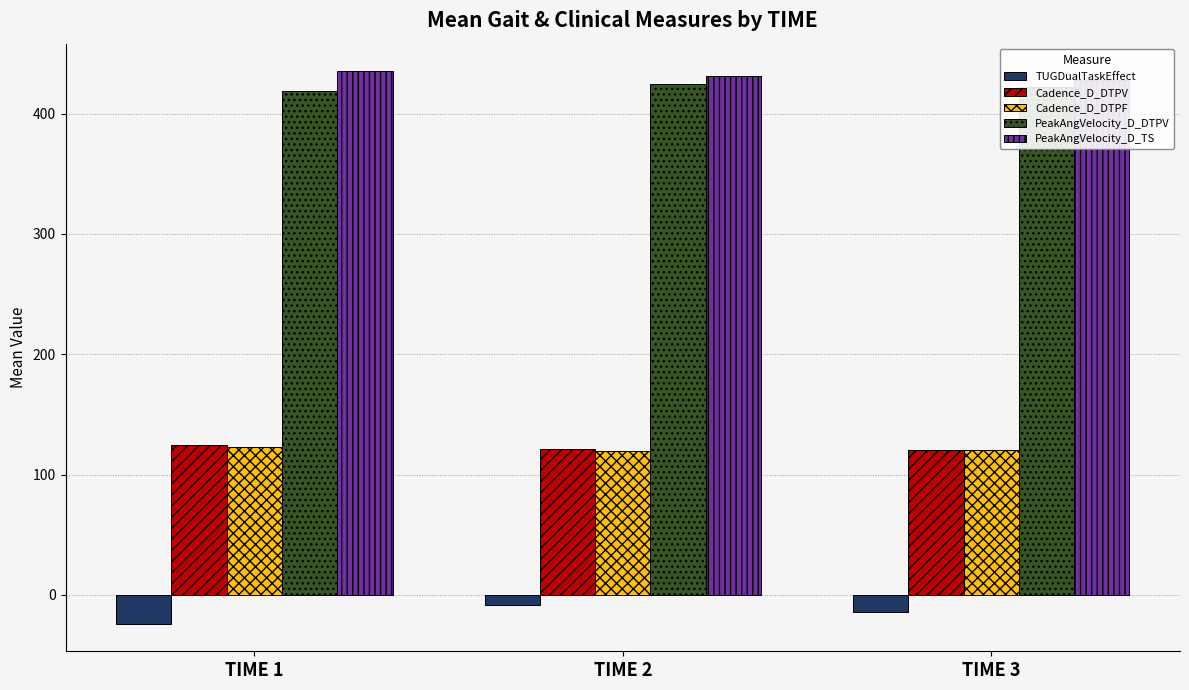

How many groups of bars are there?

3